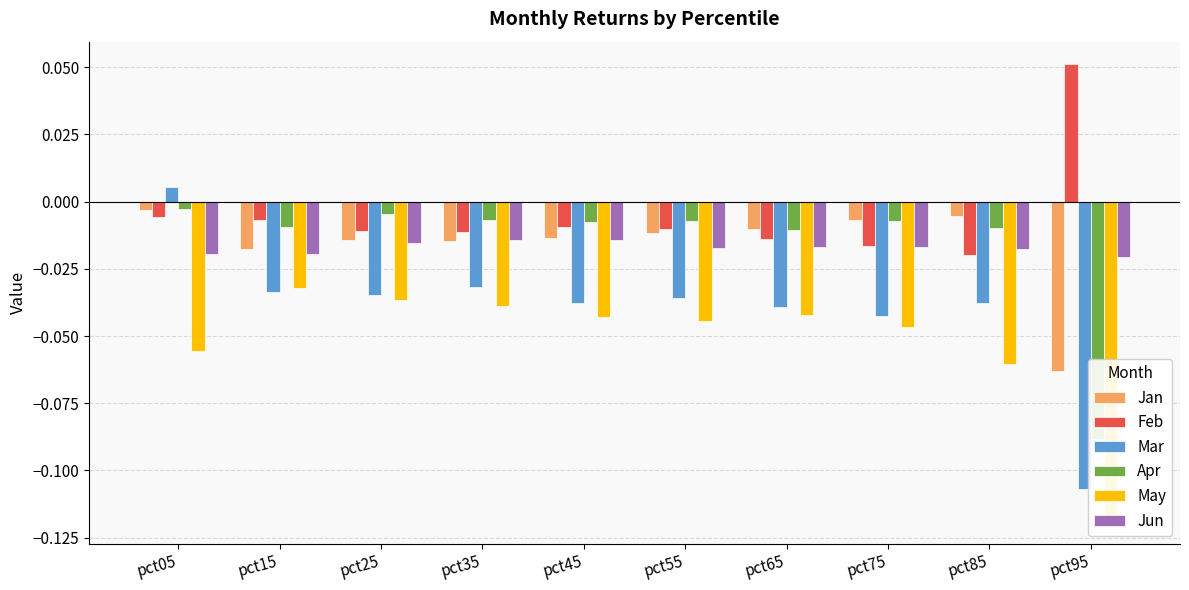

Which series changed the most between pct35 and pct55?

May